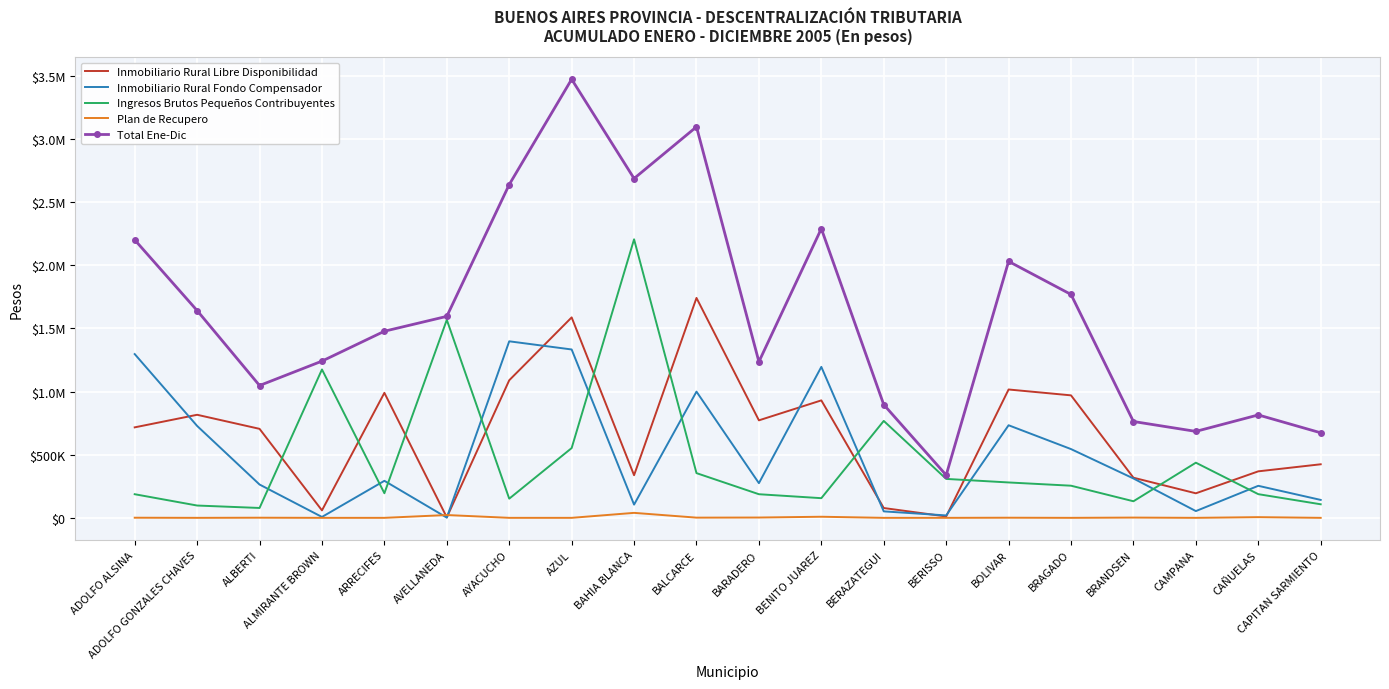

True or false: Total Ene-Dic has a value of 1314646.6 at BENITO JUAREZ.

False